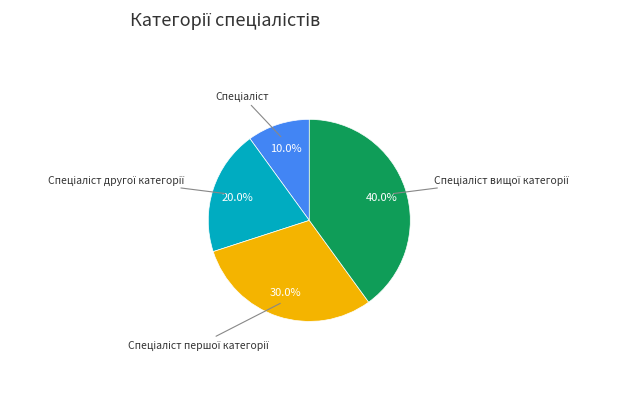

How many segments does this pie chart have?

4